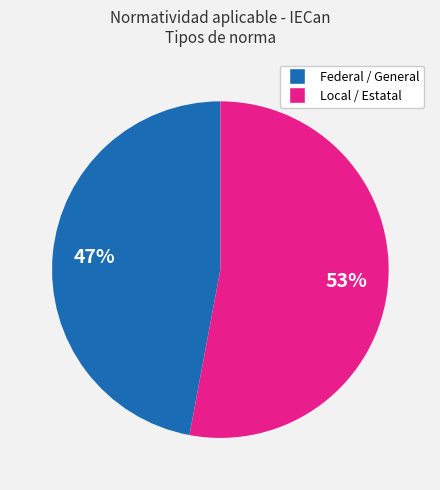

Does Local / Estatal represent more than half of the total?

Yes